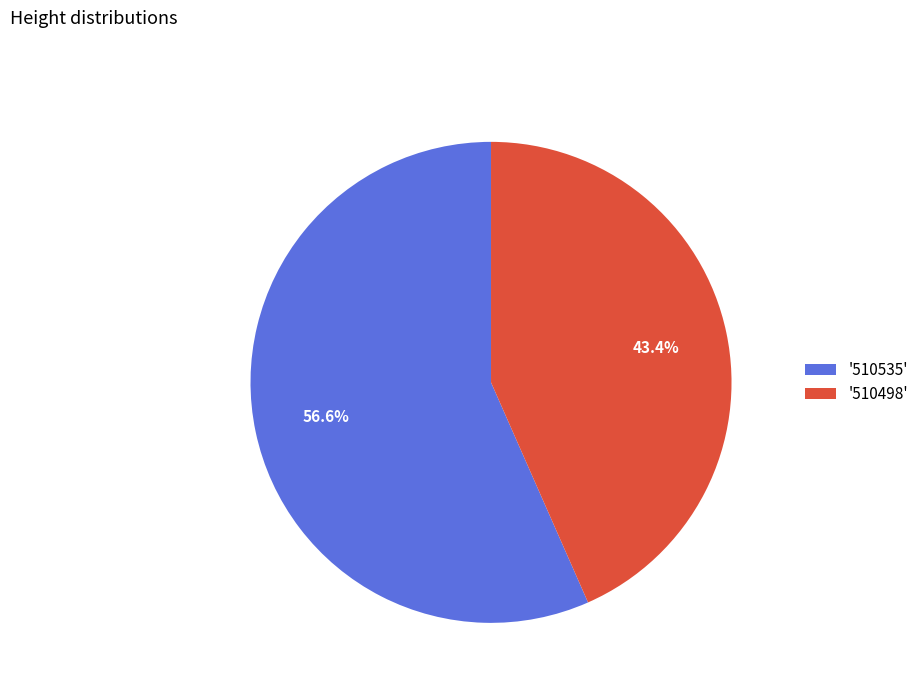

Approximately how many times larger is the value at '510498' compared to '510535'?

0.8